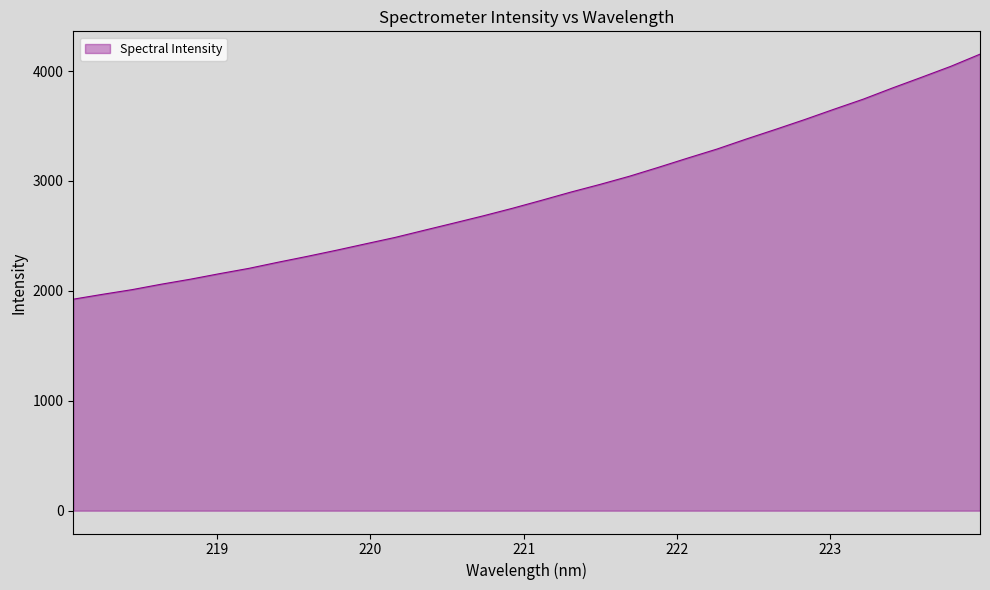

Count the number of data series in this chart.

1